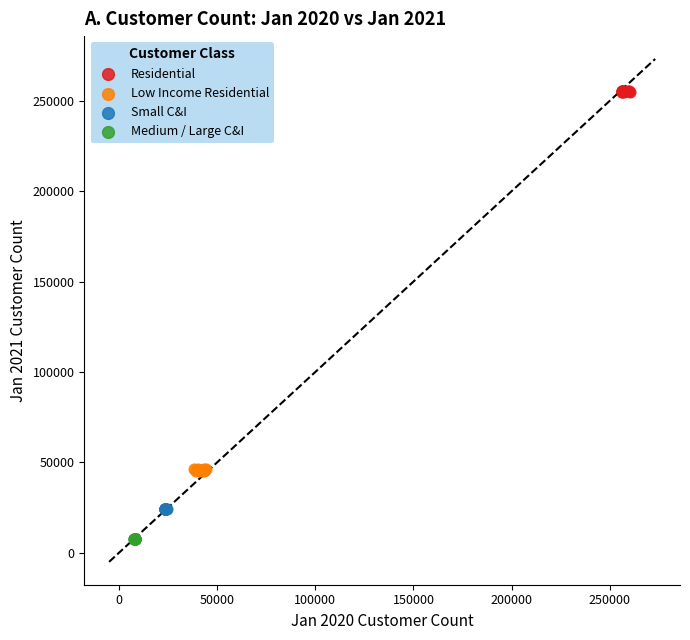

Which series has the widest spread of Y values?

Low Income Residential